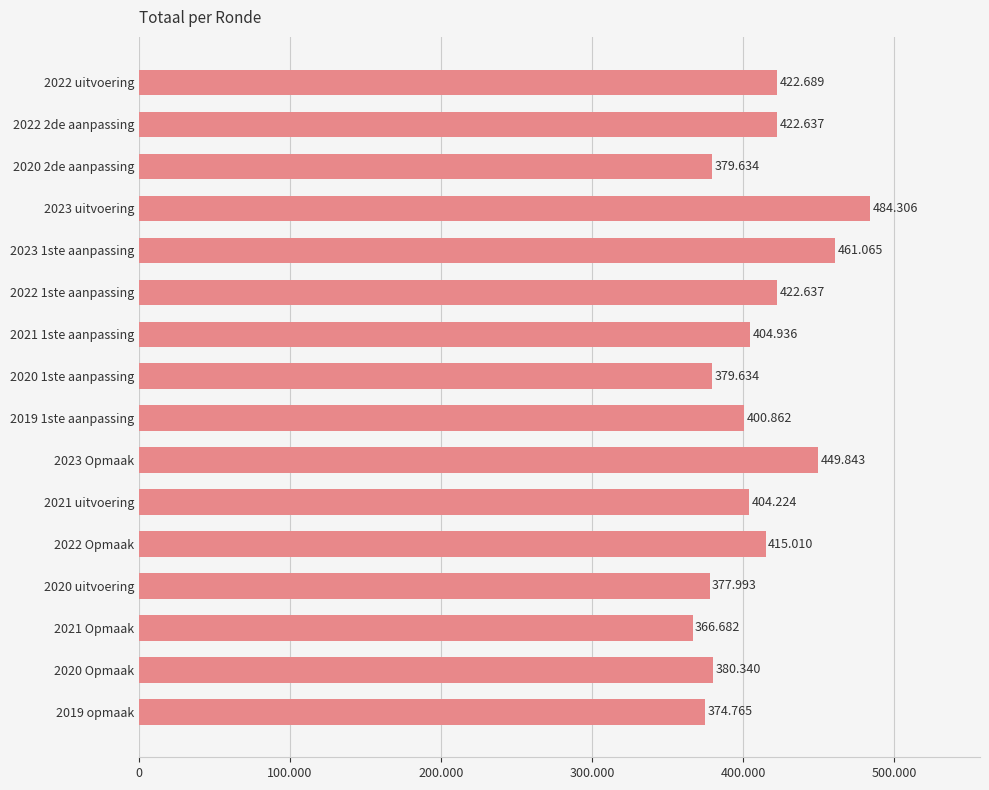

Are the bars horizontal?

Yes